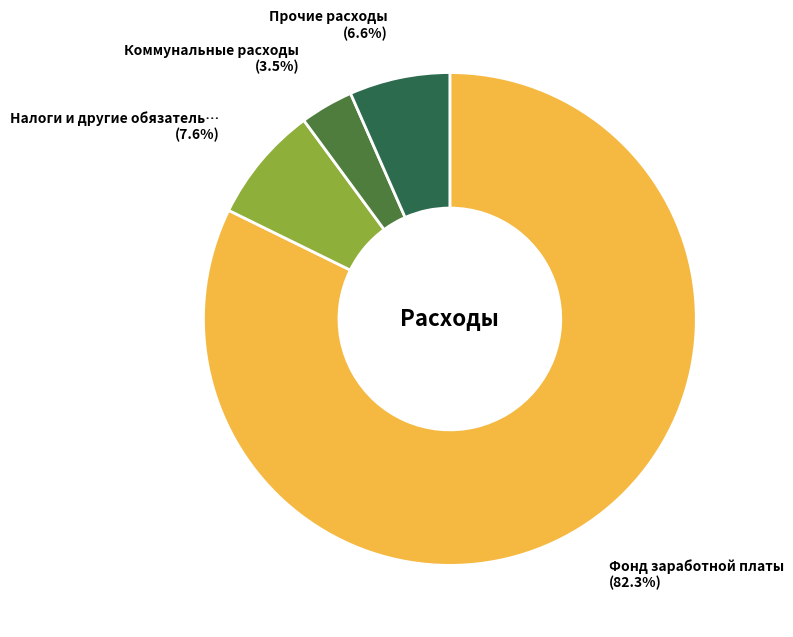

How many slices are in this pie chart?

4